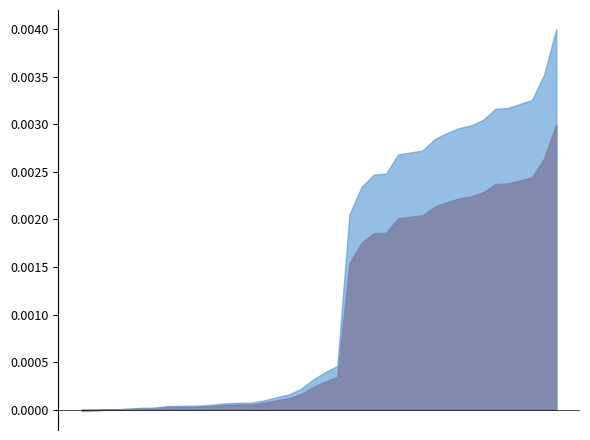

Does the chart have visible grid lines?

No